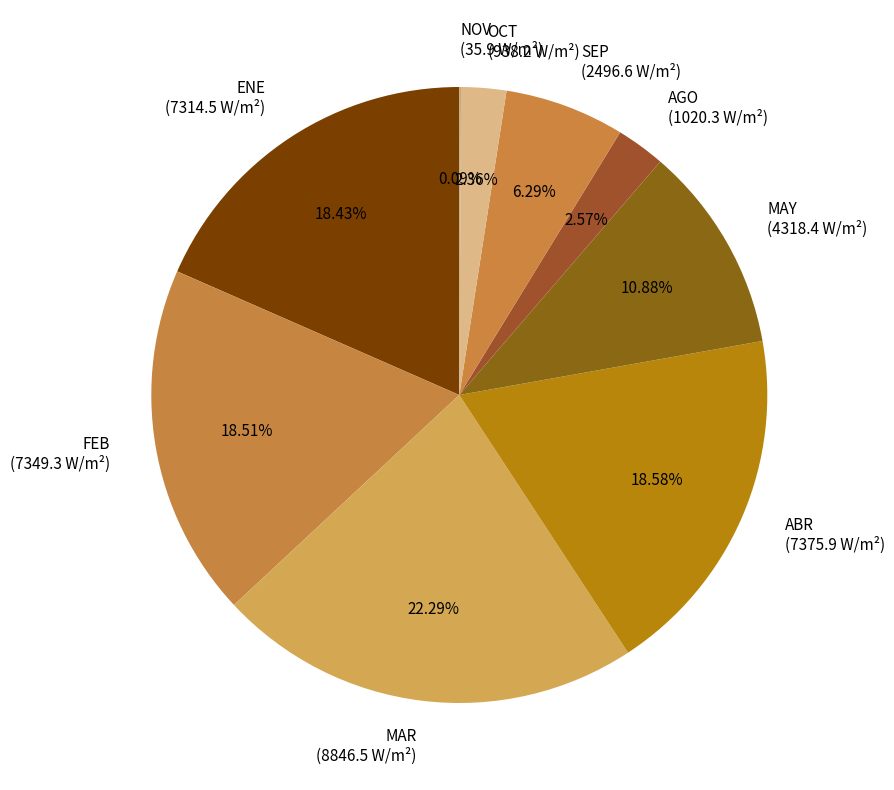

Does SEP (2496.6 W/m²) represent more than half of the total?

No